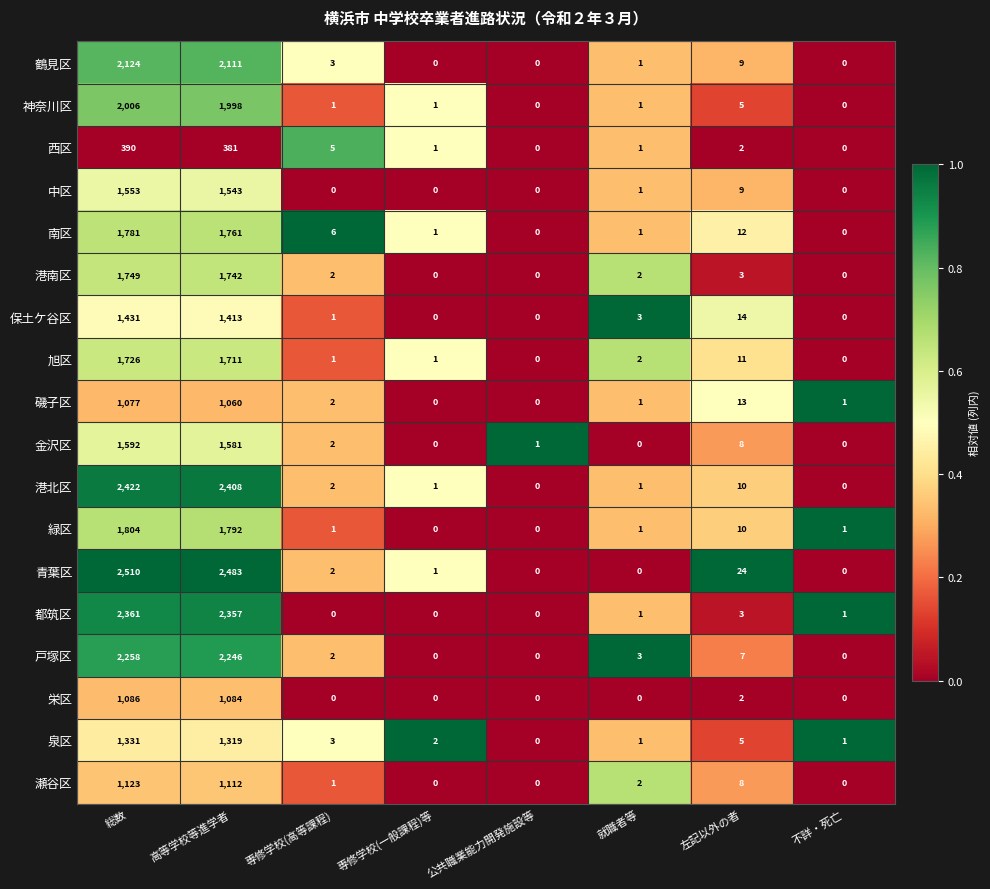

At 総数, list the series in order from largest to smallest.

青葉区, 港北区, 都筑区, 戸塚区, 鶴見区, 神奈川区, 緑区, 南区, 港南区, 旭区, 金沢区, 中区, 保土ケ谷区, 泉区, 瀬谷区, 栄区, 磯子区, 西区